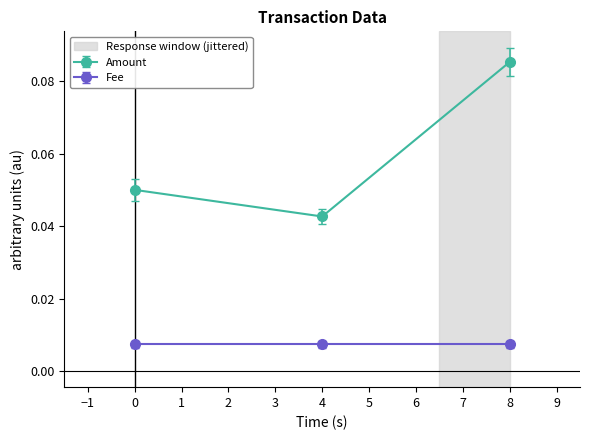

At which label does Amount reach its minimum?

4